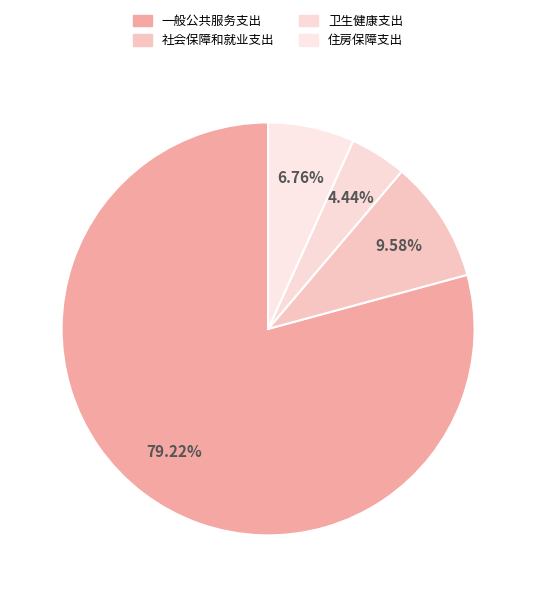

Count the number of slices in the pie.

4